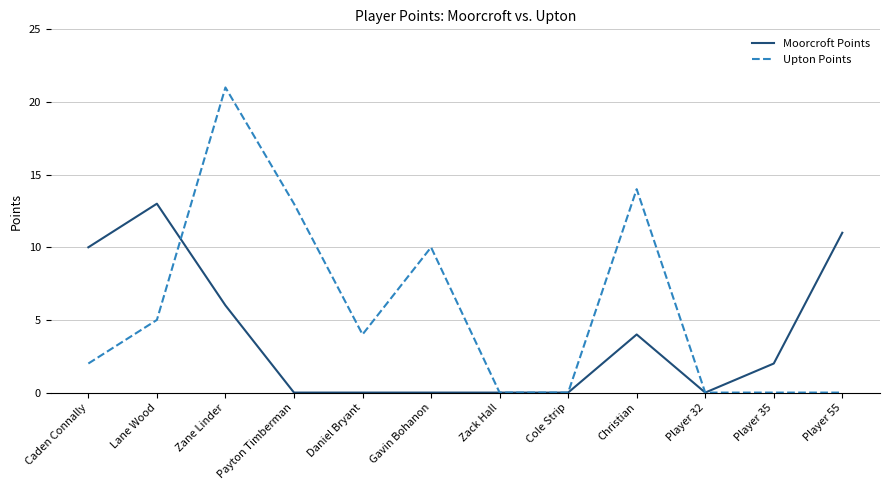

At Player 35, list the series in order from largest to smallest.

Moorcroft Points, Upton Points